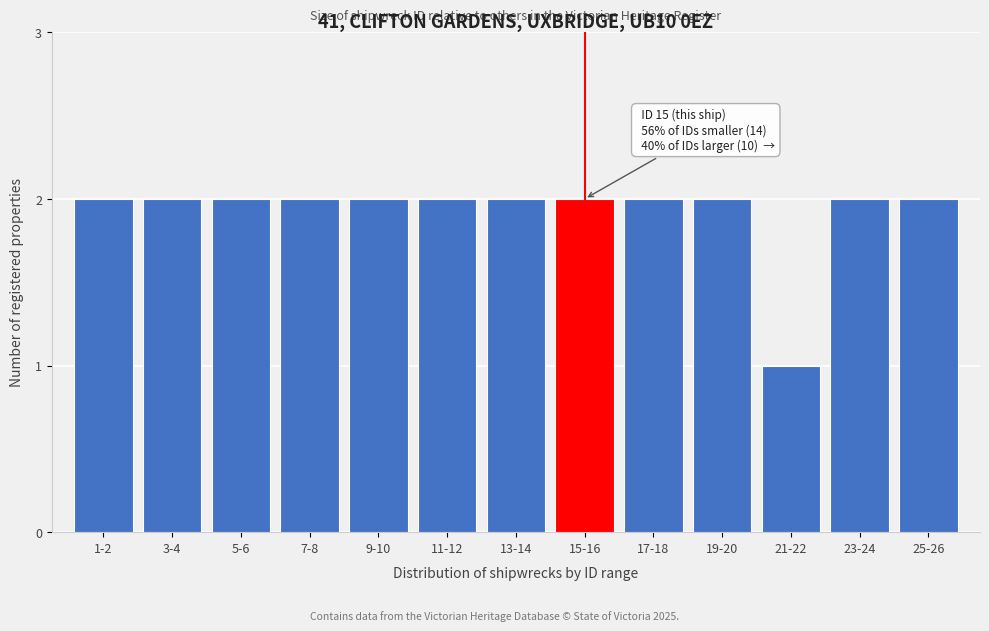

Reading left to right, list all the values displayed in this chart.

2	2	2	2	2	2	2	2	2	2	1	2	2